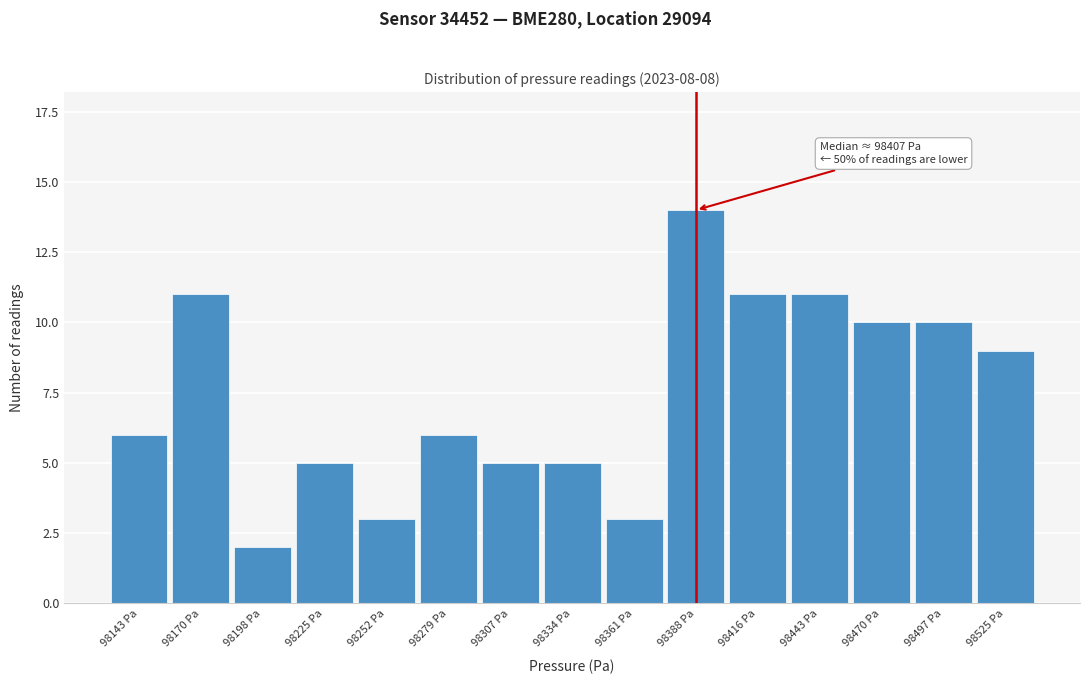

Reading left to right, transcribe all the data shown in this chart.

6	11	2	5	3	6	5	5	3	14	11	11	10	10	9